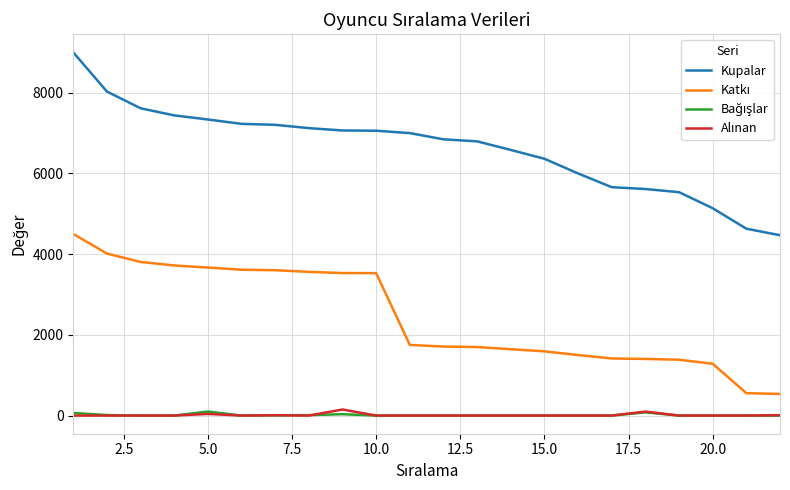

How many distinct data groups are displayed?

4